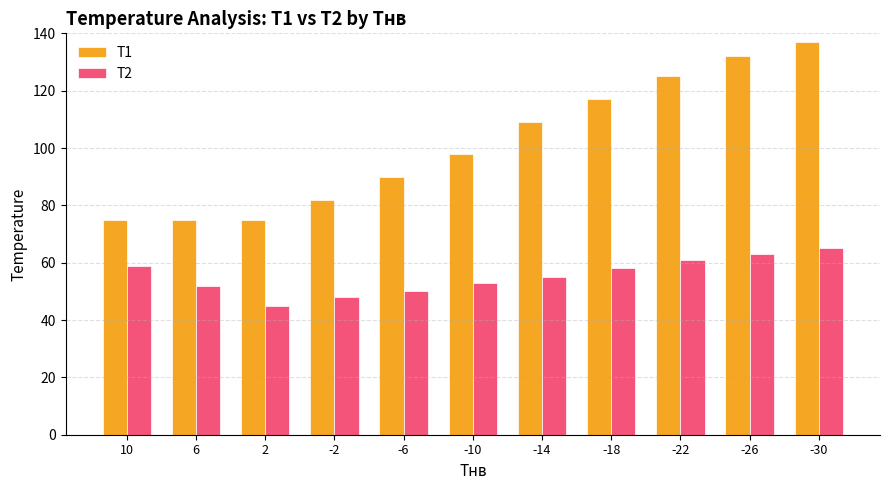

Does the chart contain stacked bars?

No